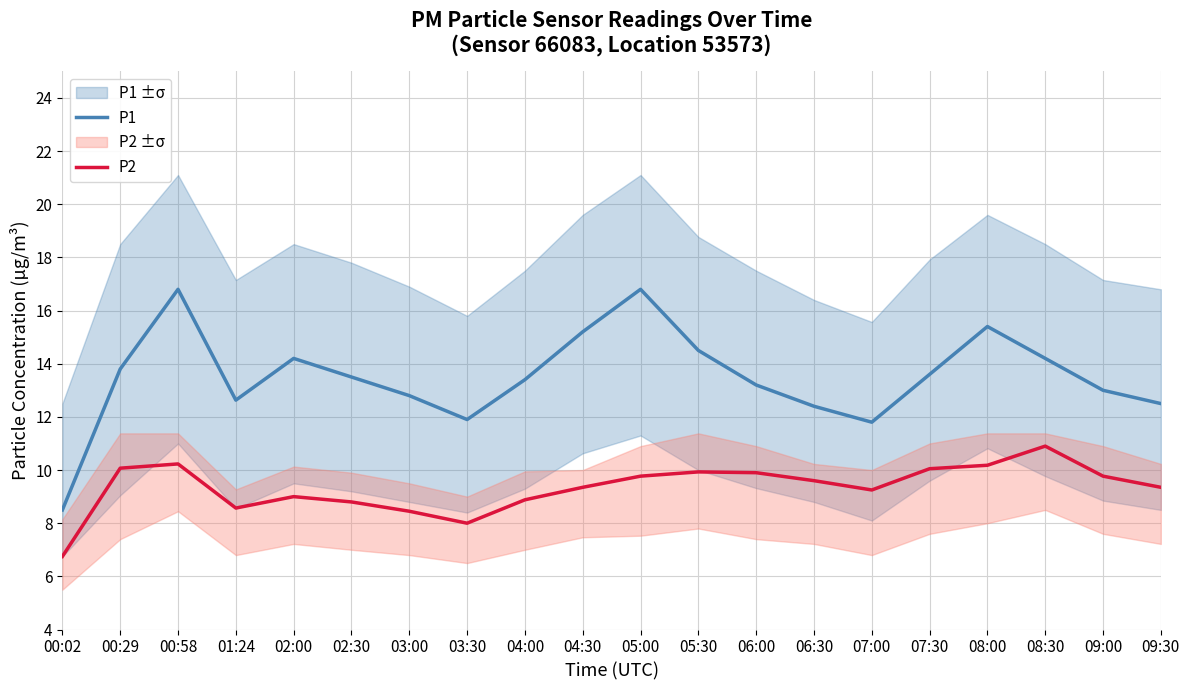

What is the difference between the P2 values at 05:00 and 03:30?

1.8